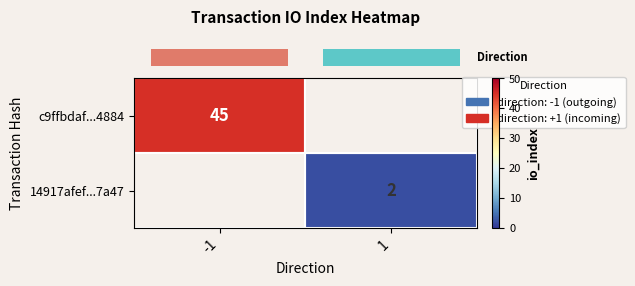

List the series in order of their overall mean, highest first.

row_0, row_1